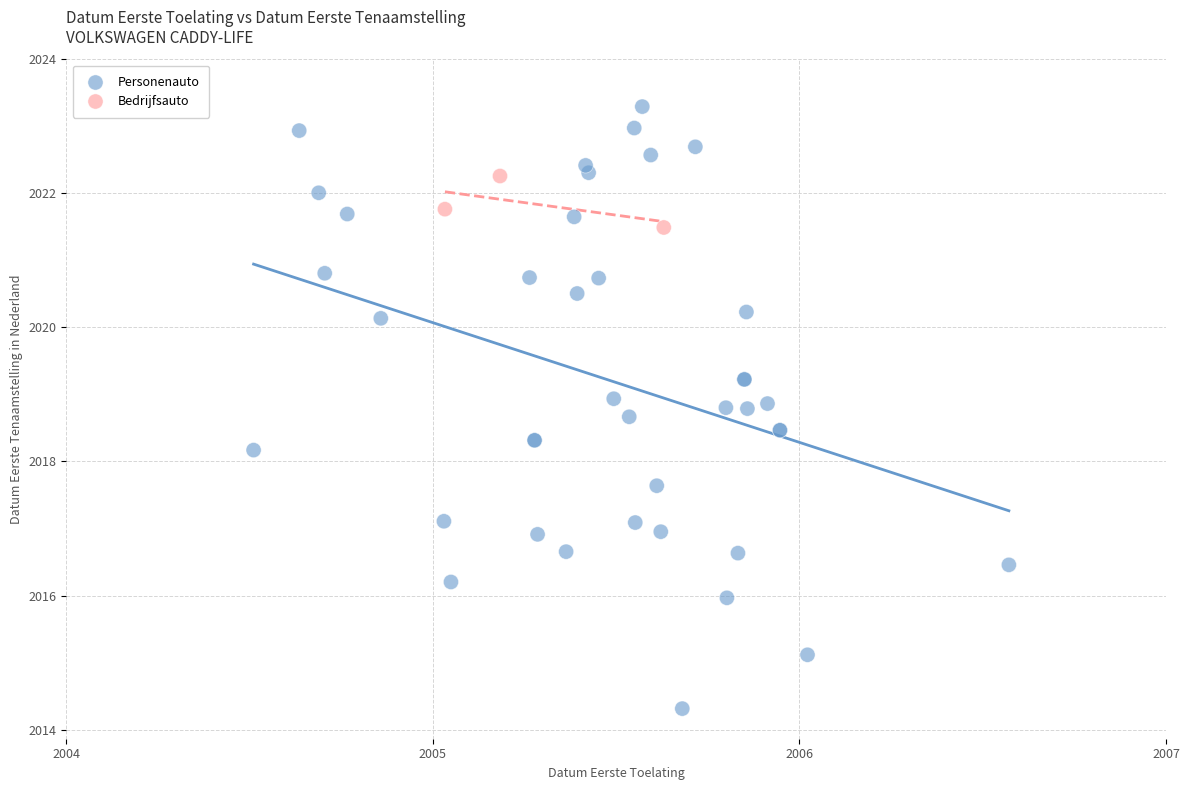

Which series has the widest spread of Y values?

Personenauto